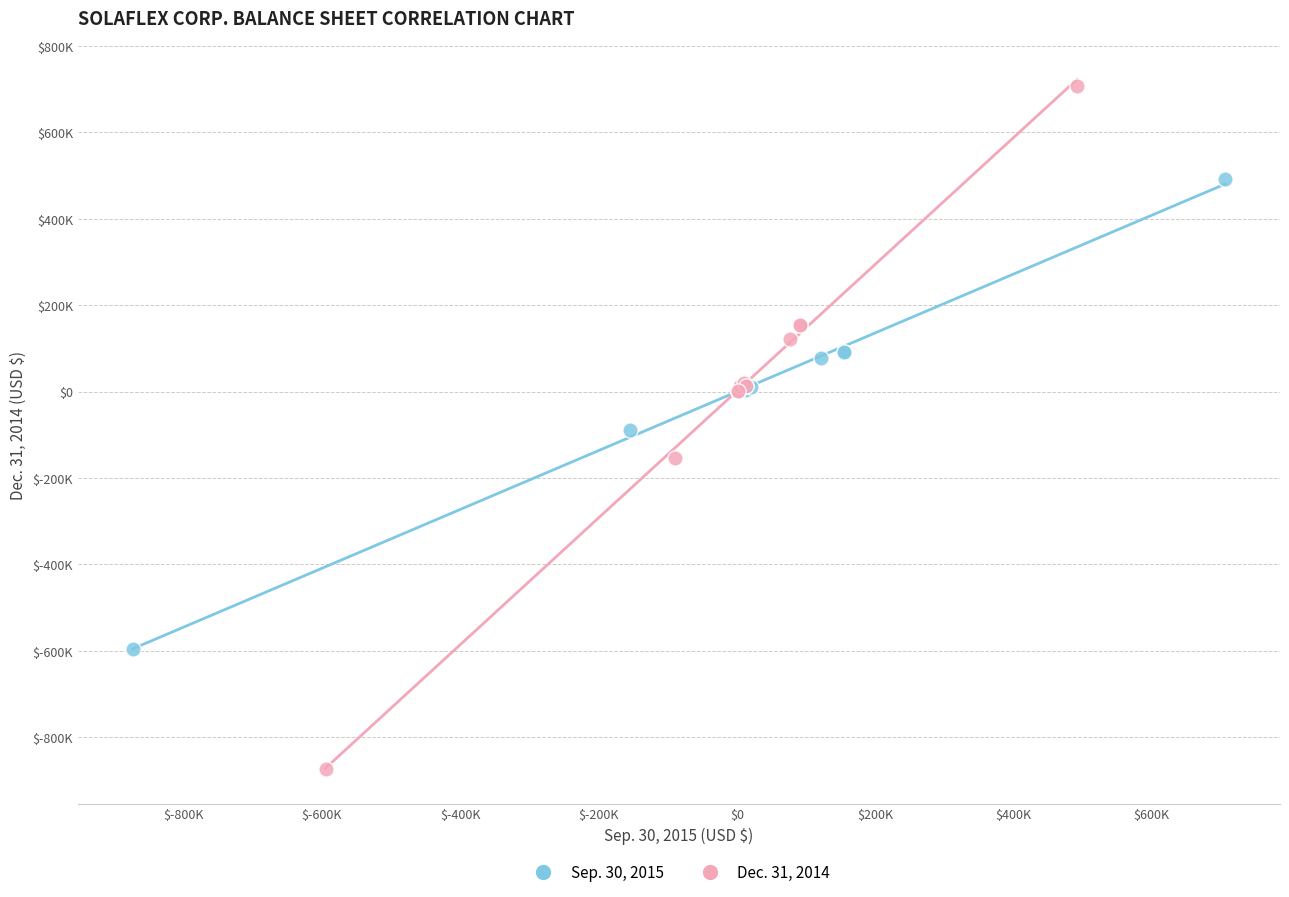

What are all the series names shown in the legend?

Sep. 30, 2015, Dec. 31, 2014